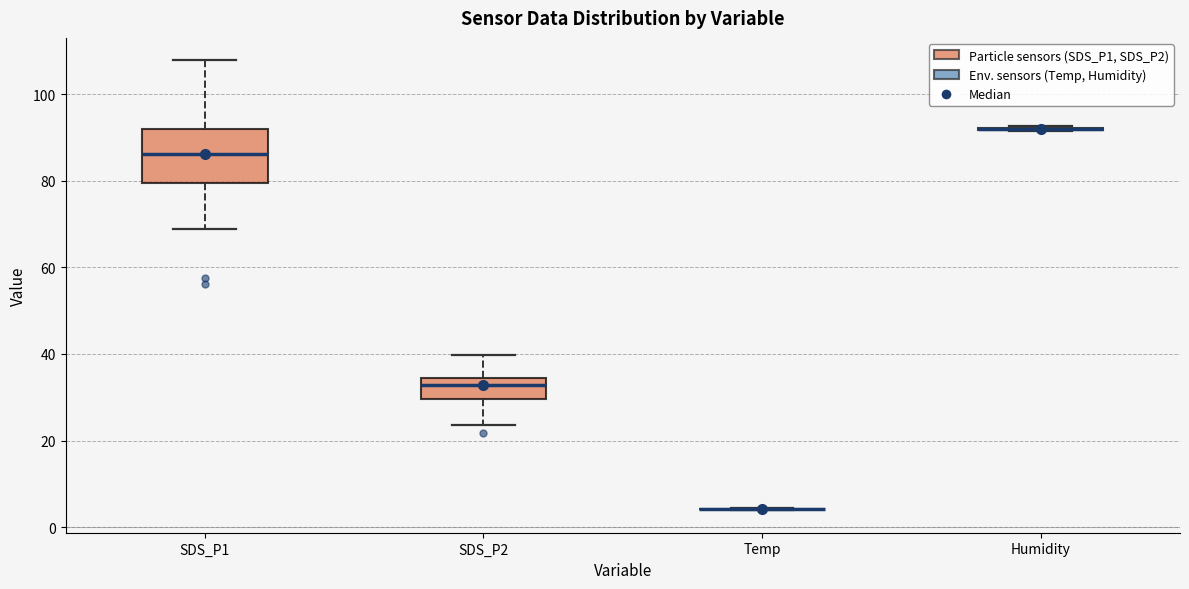

Reading left to right, transcribe this box plot: for each box, give where its median line is, the range the box spans, and where its two whiskers end, as read against the y-axis. The values are not printed on the chart, so give them approximately, as read against the axis.

SDS_P1: median 86, box 80 to 92, whiskers 68 to 108
SDS_P2: median 32, box 30 to 34, whiskers 24 to 40
Temp: box collapsed to a line at 4, whiskers 4 to 4
Humidity: box collapsed to a line at 92, whiskers 92 to 92